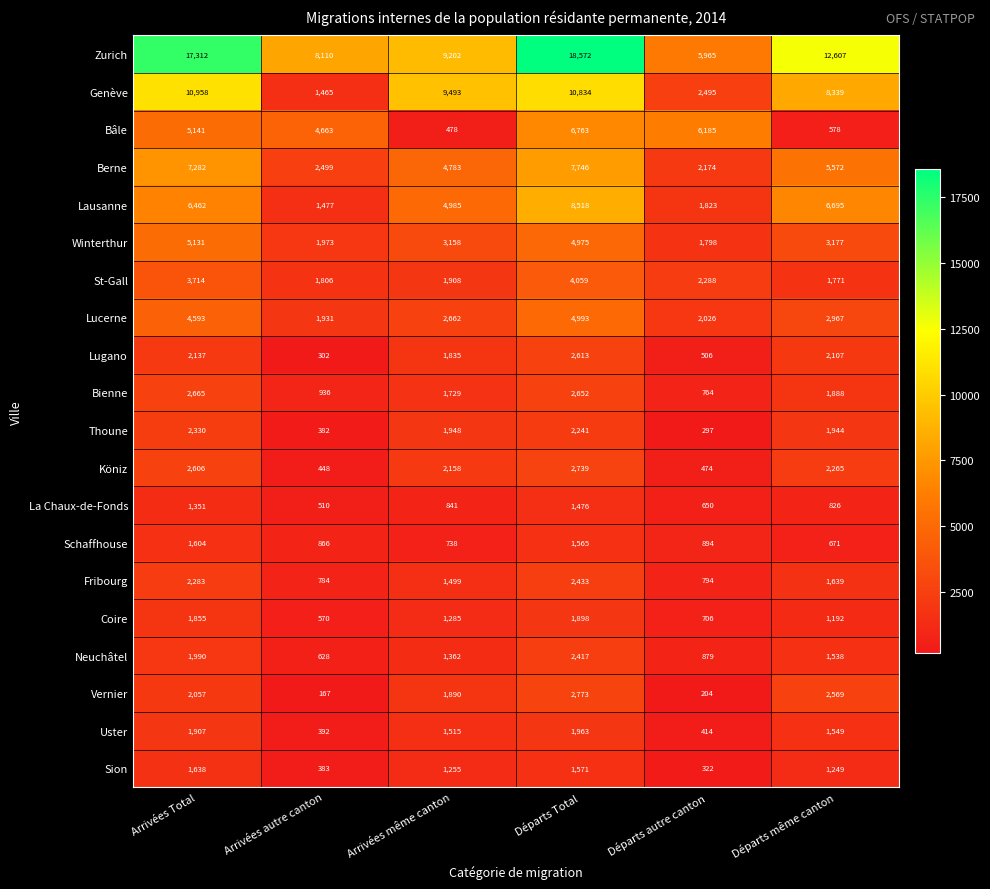

Where is Neuchâtel nearest to the value 1522?

Départs même canton